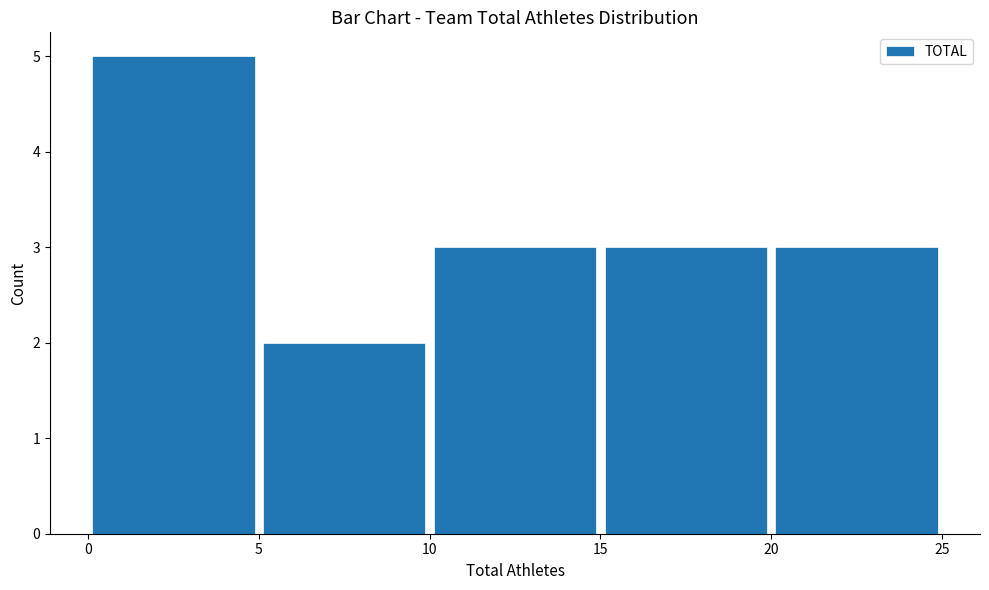

Reading left to right, transcribe this chart: for each bar, give the range it covers on the x-axis and its height. The values are not printed on the chart, so give them approximately, as read against the axis.

0 to 5: 5
5 to 10: 2
10 to 15: 3
15 to 20: 3
20 to 25: 3